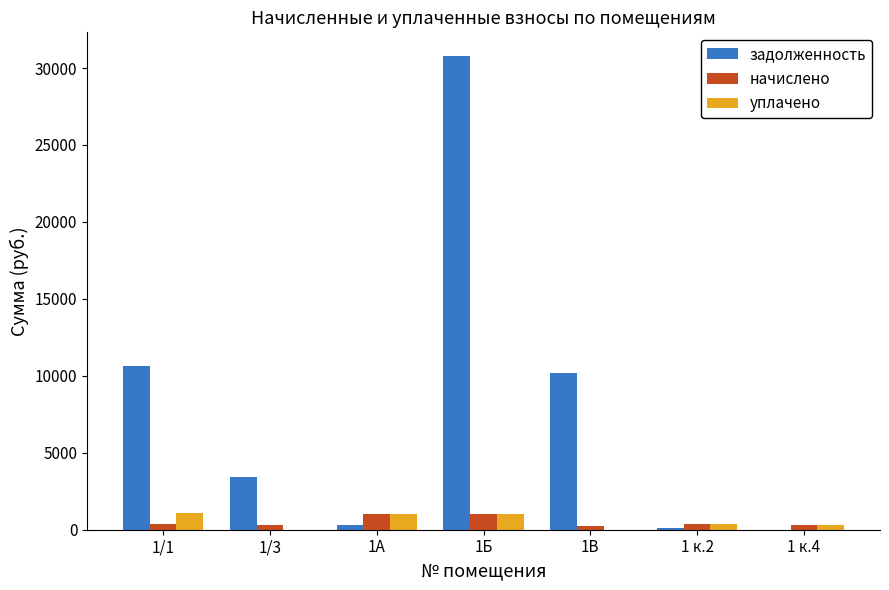

What value does the начислено series have at 1В?

231.2